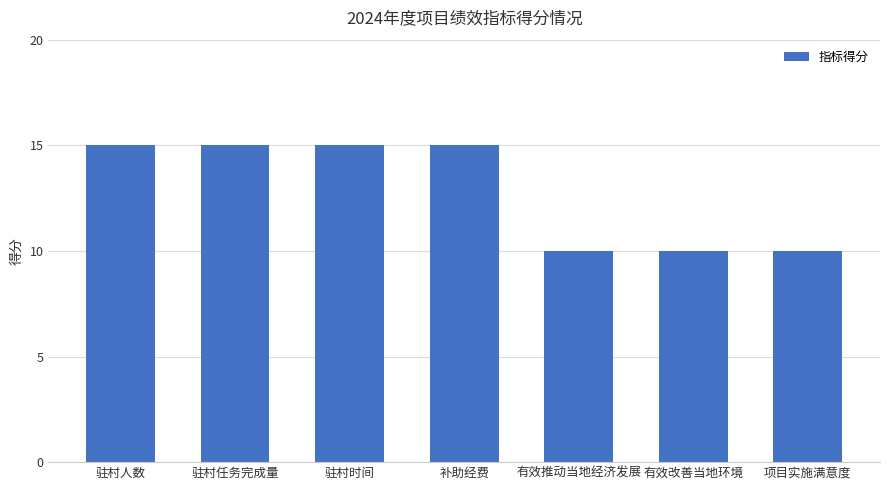

How many data points does each series have?

7